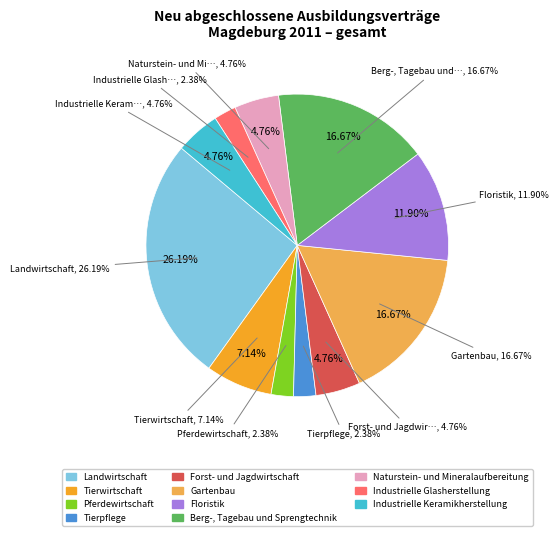

How many segments does this pie chart have?

11